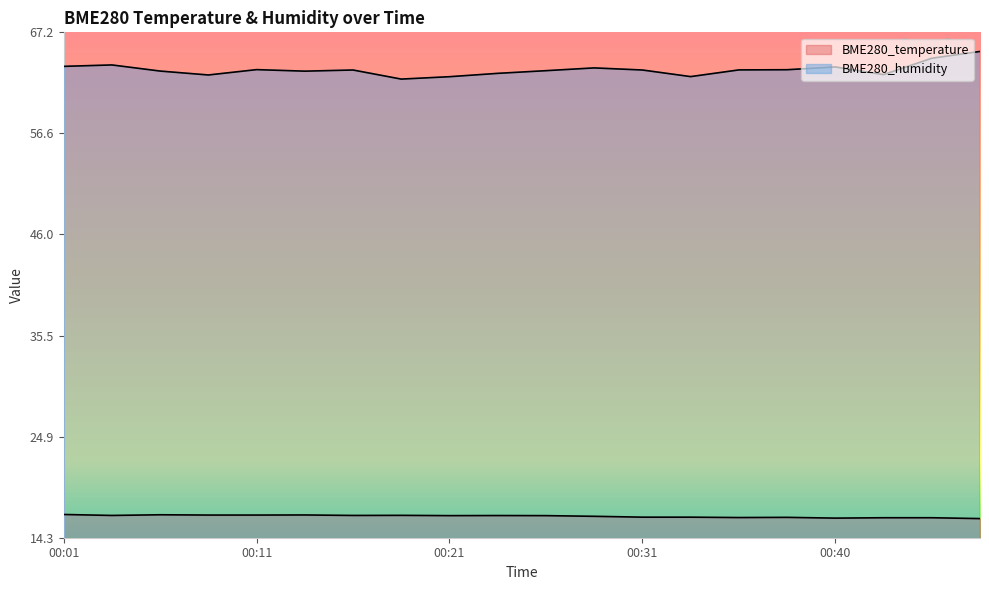

Between 00:28 and 00:31, which series saw the biggest shift?

BME280_humidity